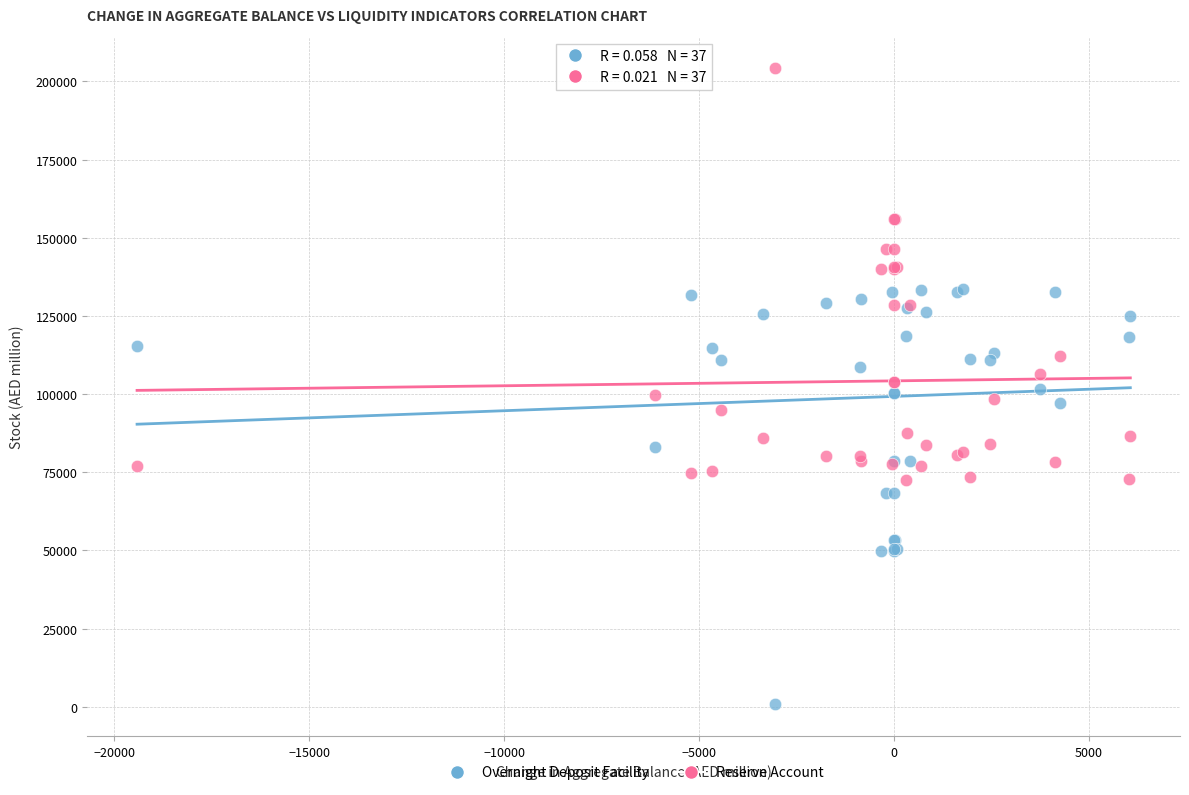

Which series contains the lowest Y value?

Overnight Deposit Facility